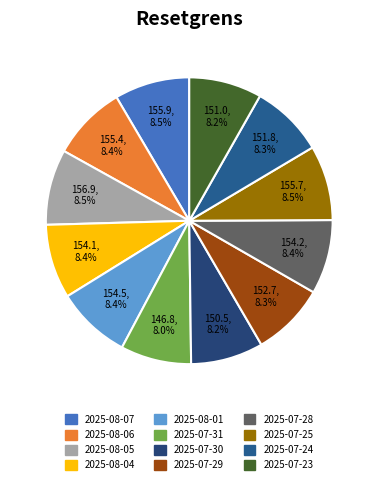

Which category has the smallest portion of the pie?

2025-07-31